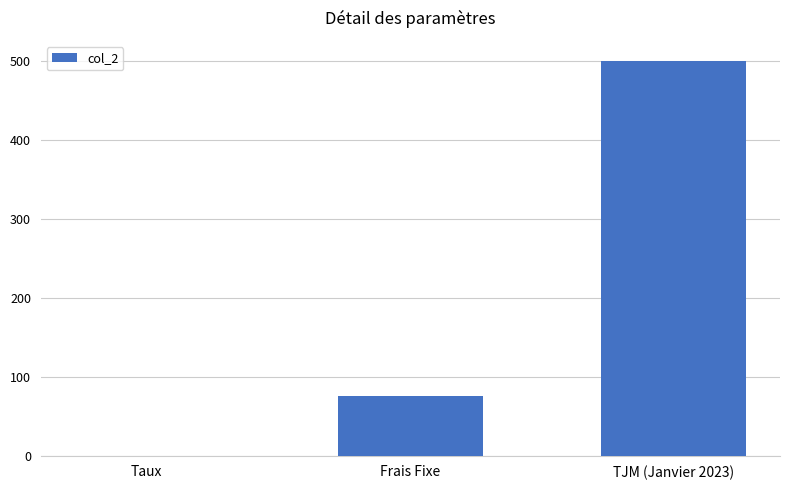

What is the sum of all values?

575.1